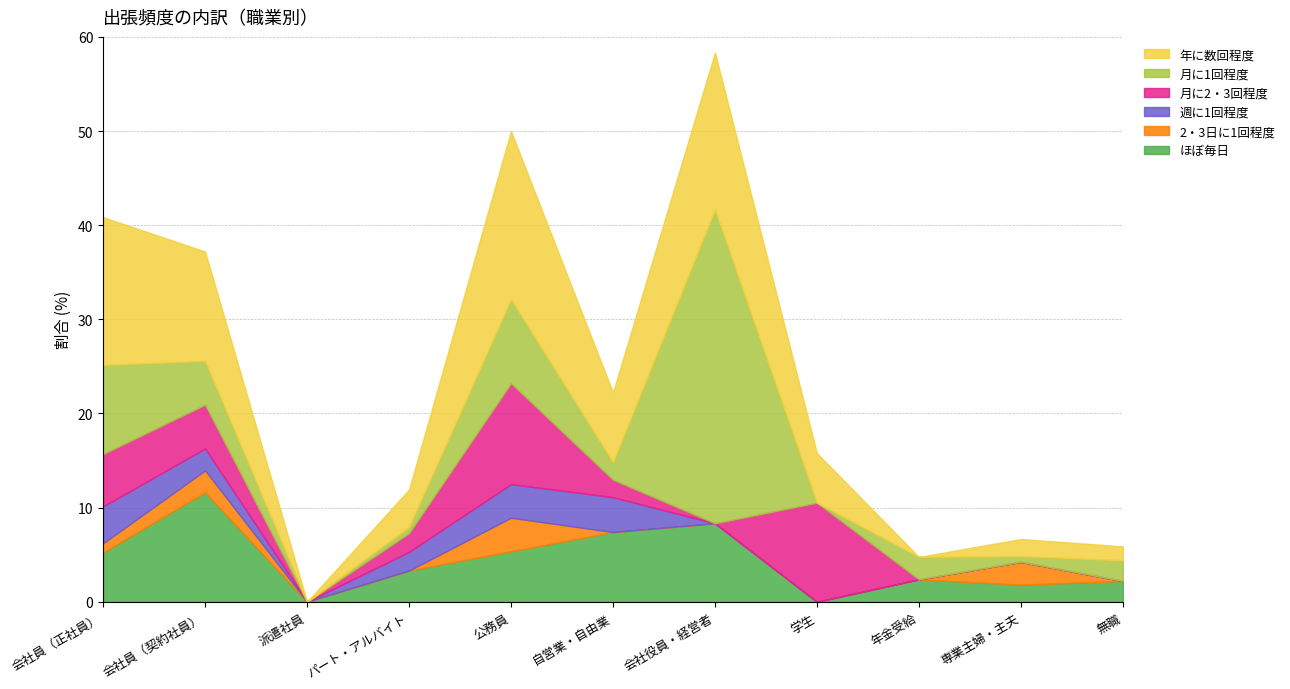

Rank the series by their maximum value, from highest to lowest.

月に1回程度, 年に数回程度, ほぼ毎日, 月に2・3回程度, 週に1回程度, 2・3日に1回程度